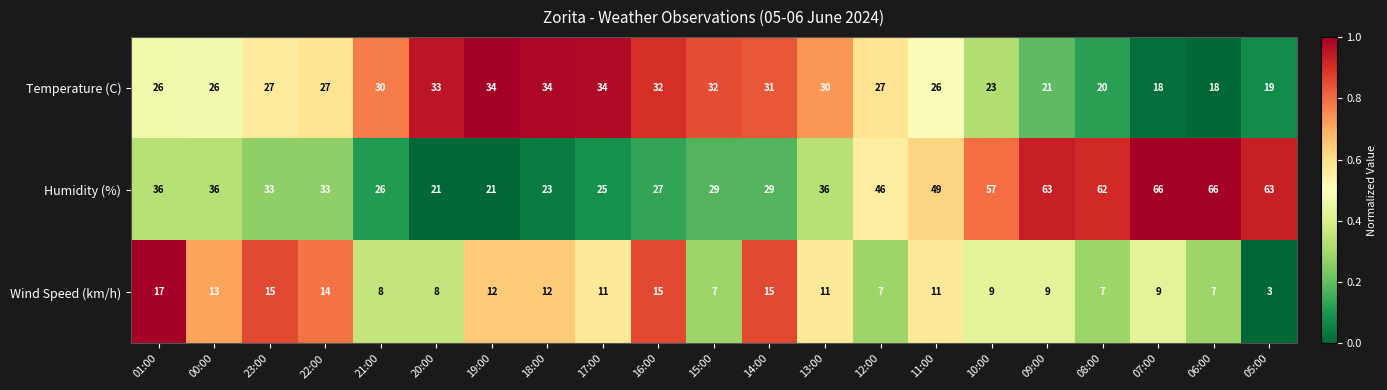

Count the number of categories in the chart.

21